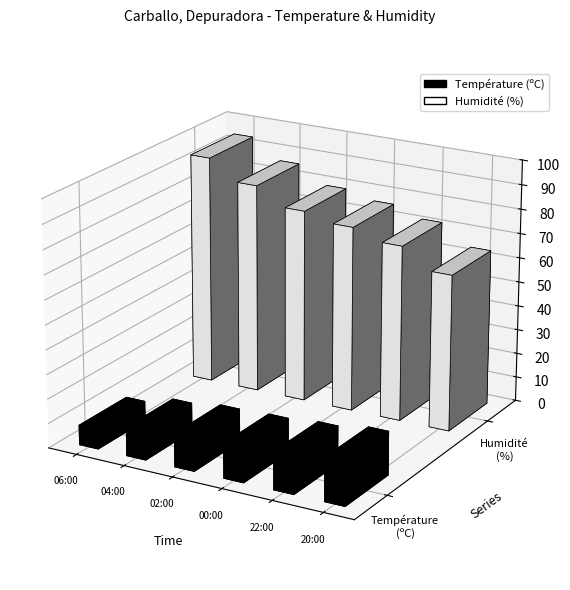

What position from the left is 06:00?

1